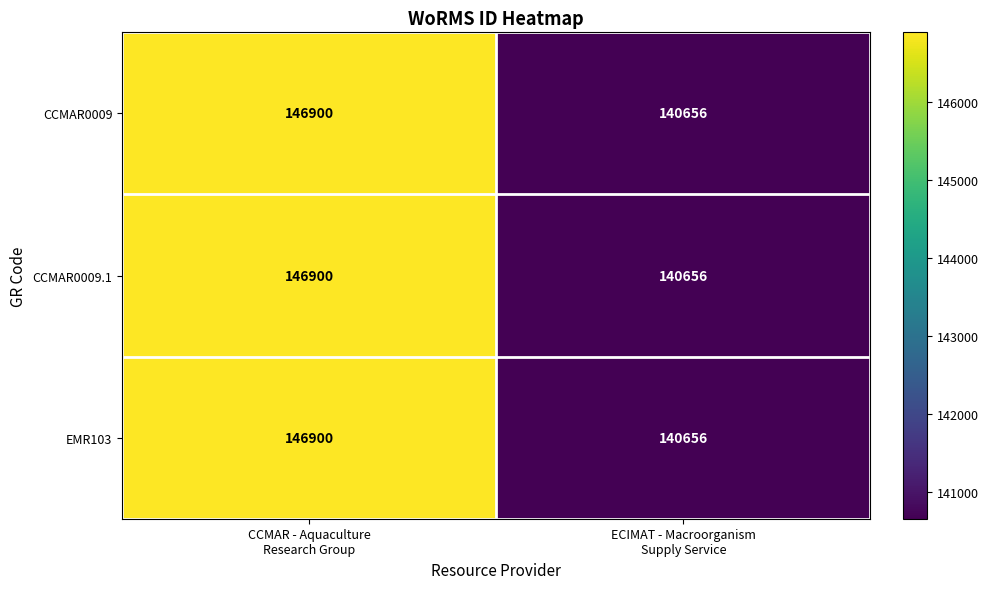

What is the sum of all EMR103 values?

287556